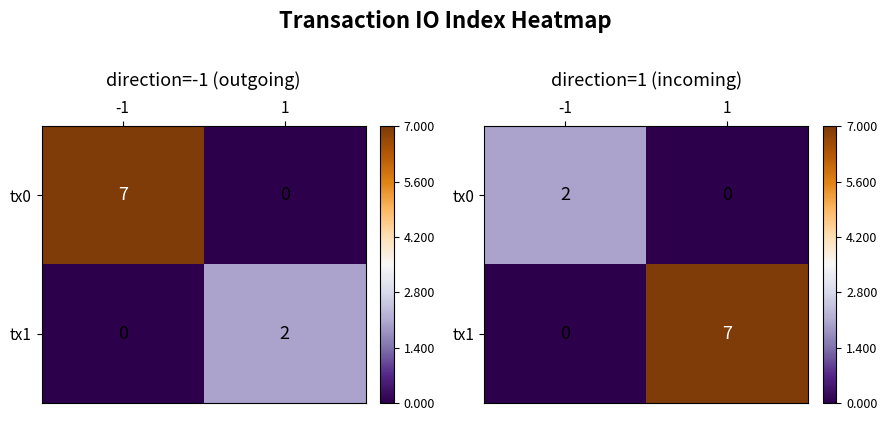

The tx0 series shows 0 at 1. True or false?

True